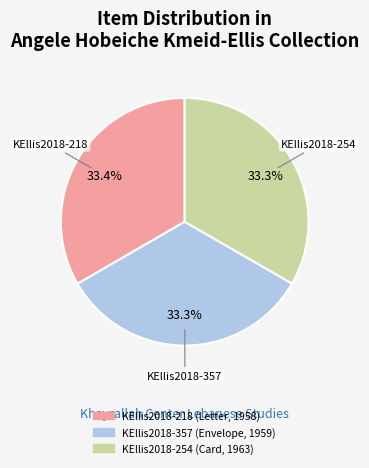

What percentage do KEllis2018-218 (Letter, 1958) and KEllis2018-357 (Envelope, 1959) together represent?

66.7%